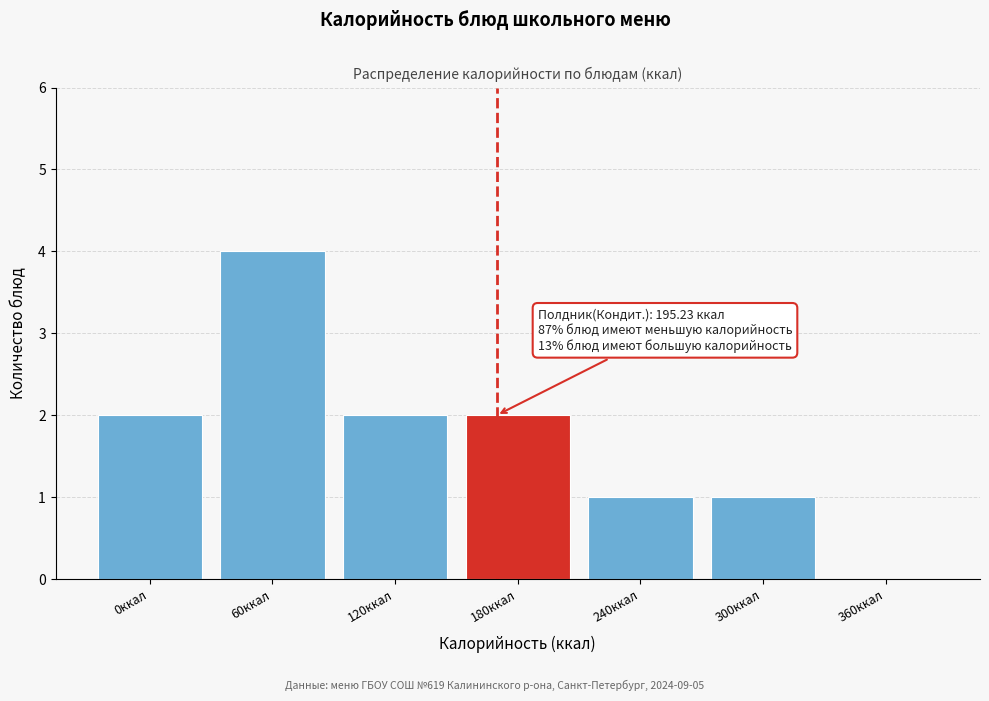

Reading left to right, transcribe all the data shown in this chart.

0ккал=2	60ккал=4	120ккал=2	180ккал=2	240ккал=1	300ккал=1	360ккал=0